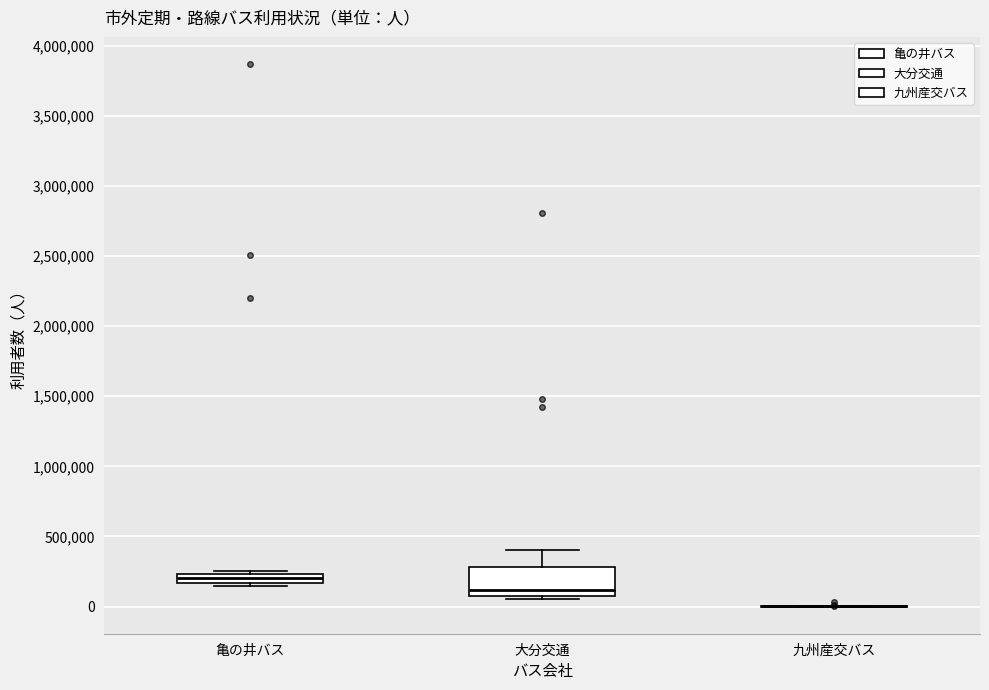

Which box is the tallest, from its lower edge to its upper edge?

大分交通